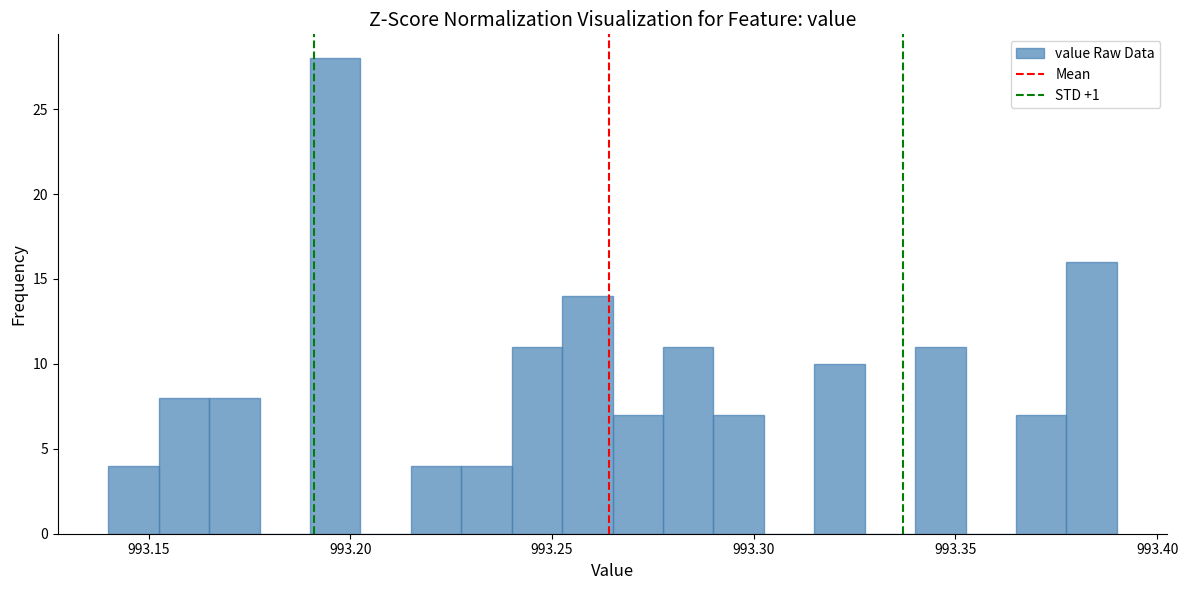

Around what value on the x-axis is the tallest bar? Give the approximate position of its centre, as read against the axis.

993.195